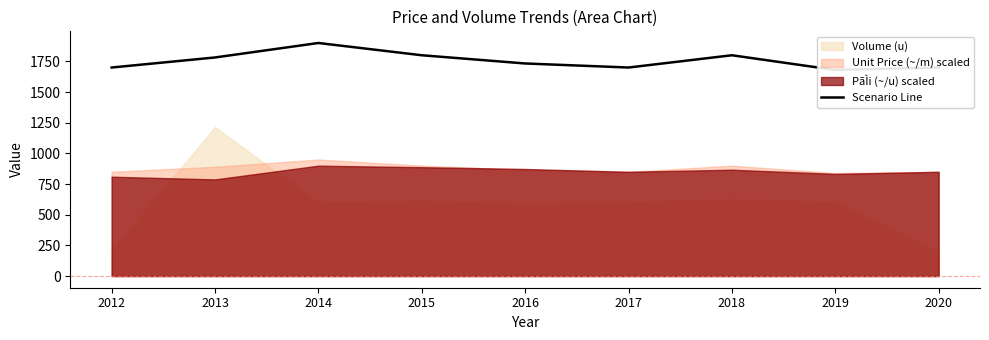

Rank the categories by value from lowest to highest.

2019, 2012, 2017, 2020, 2016, 2013, 2015, 2018, 2014